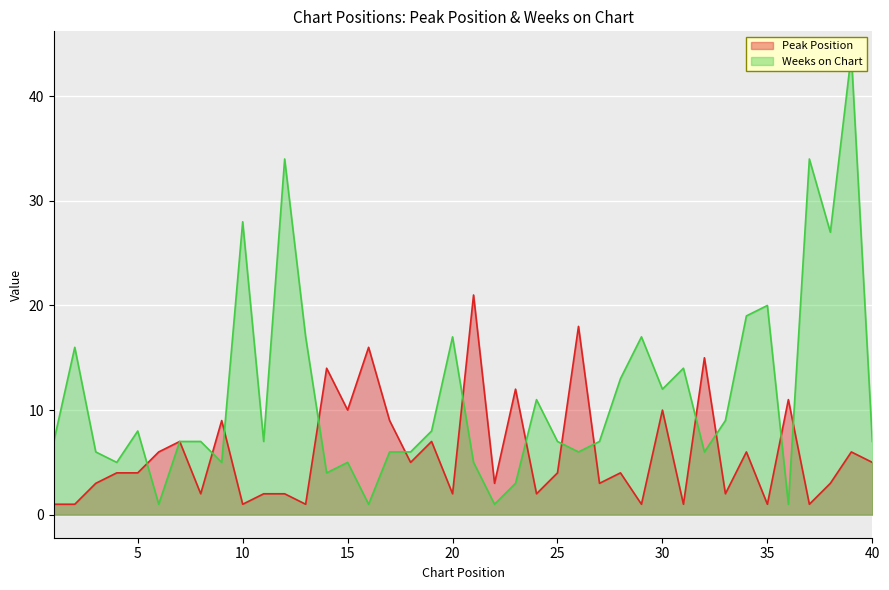

How many data points in Peak Position are above 4?

18